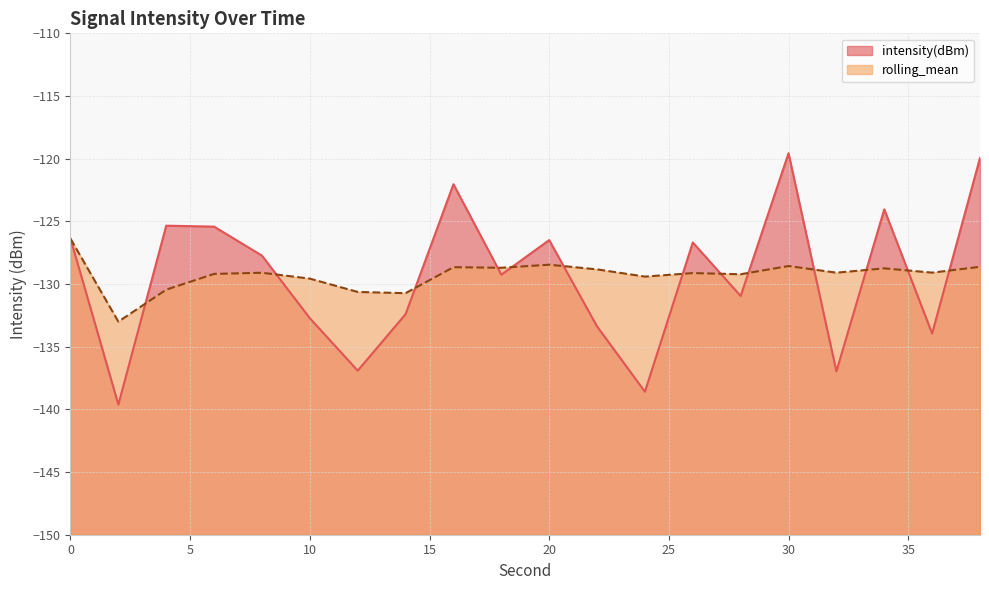

What is the value of the rolling_mean point at the 5th from the left?

-129.1